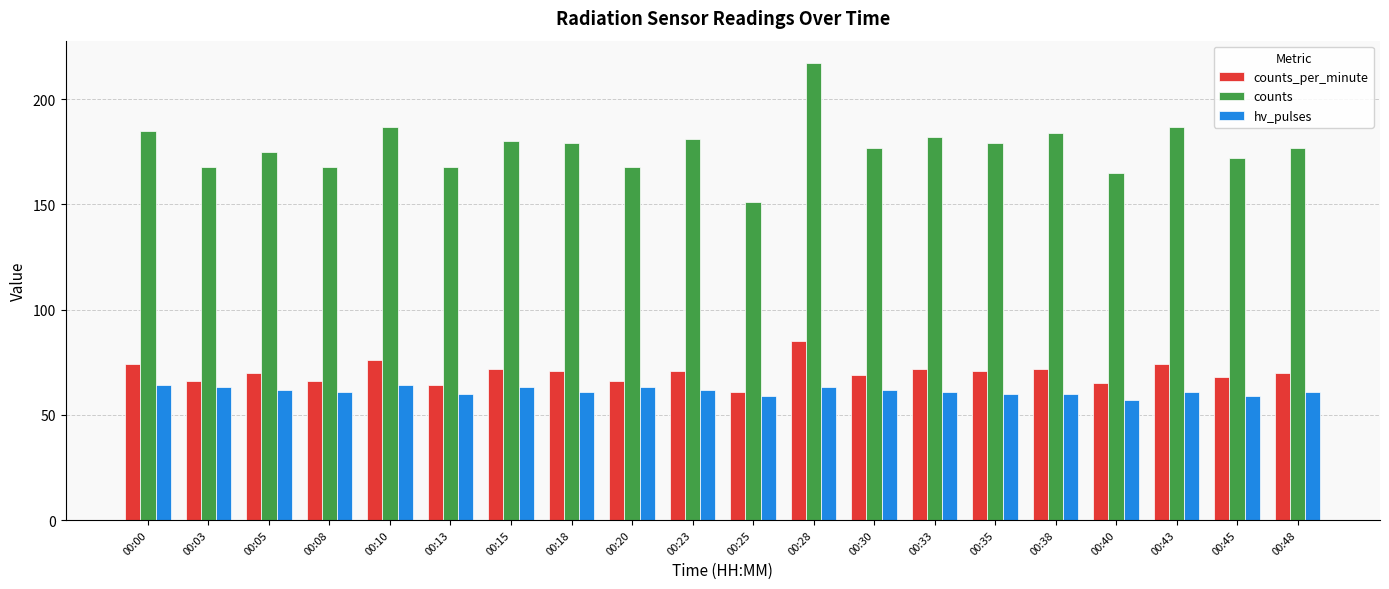

What is the average value of the counts_per_minute series?

70